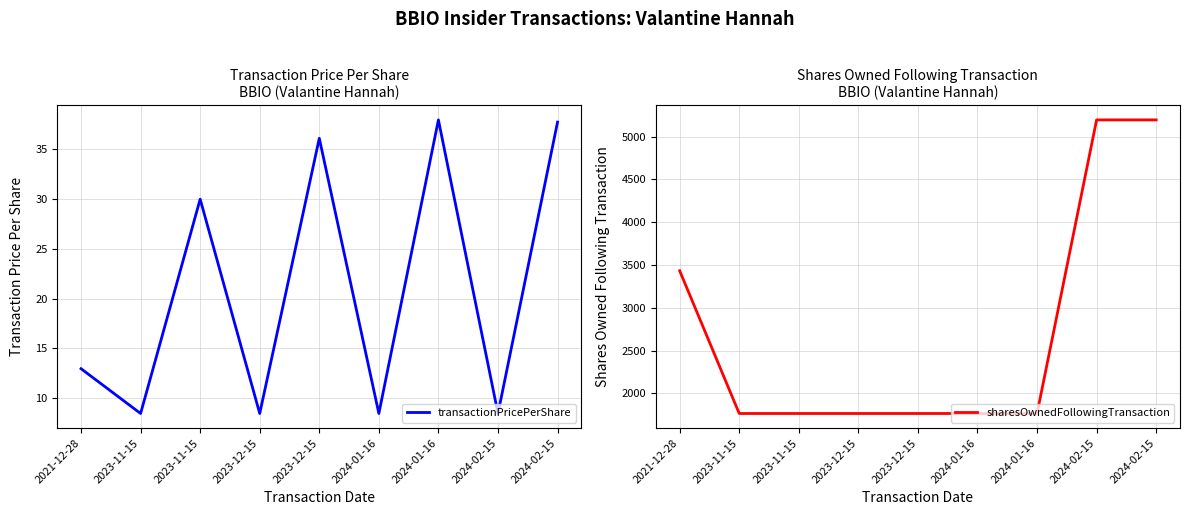

What is the value of the transactionPricePerShare point at the 2nd from the left?

8.4